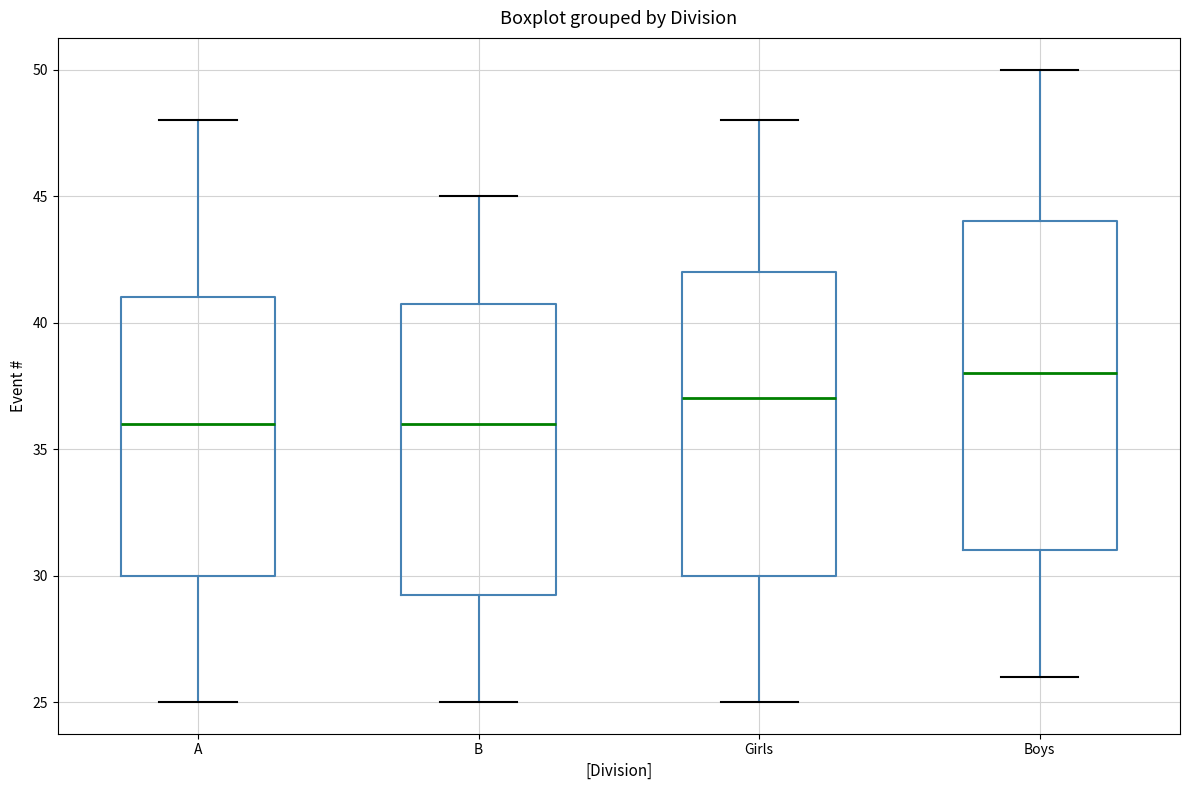

Reading left to right, transcribe this box plot: for each box, give where its median line is, the range the box spans, and where its two whiskers end, as read against the y-axis. The values are not printed on the chart, so give them approximately, as read against the axis.

A: median 36.0, box 30.0 to 41.0, whiskers 25.0 to 48.0
B: median 36.0, box 29.5 to 41.0, whiskers 25.0 to 45.0
Girls: median 37.0, box 30.0 to 42.0, whiskers 25.0 to 48.0
Boys: median 38.0, box 31.0 to 44.0, whiskers 26.0 to 50.0